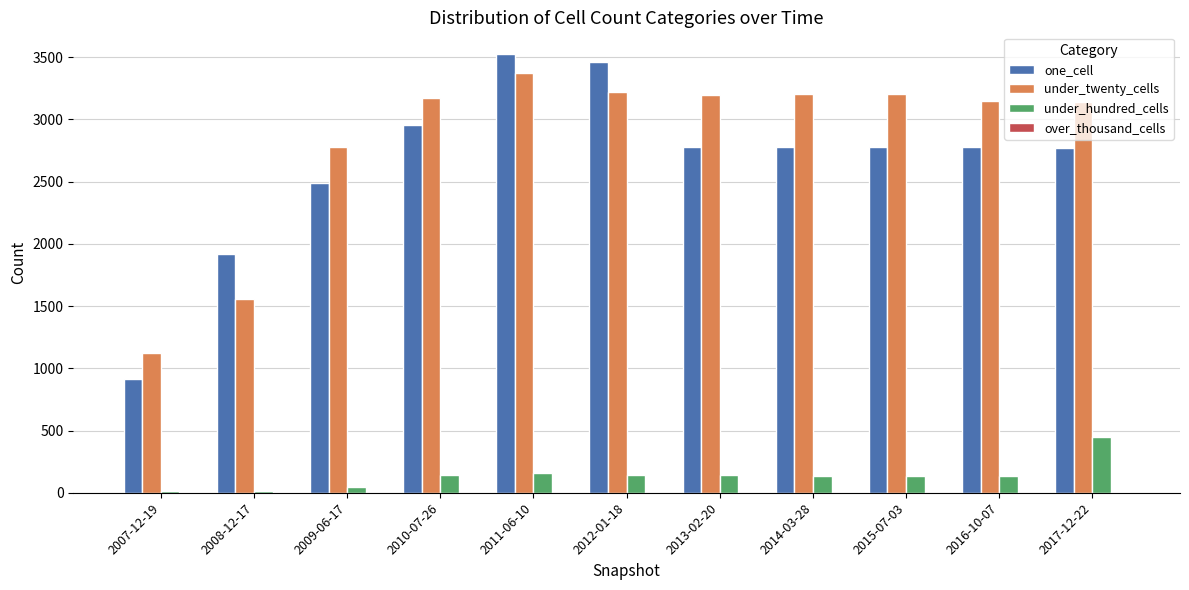

The value of one_cell at 2016-10-07 is 2775. True or false?

True